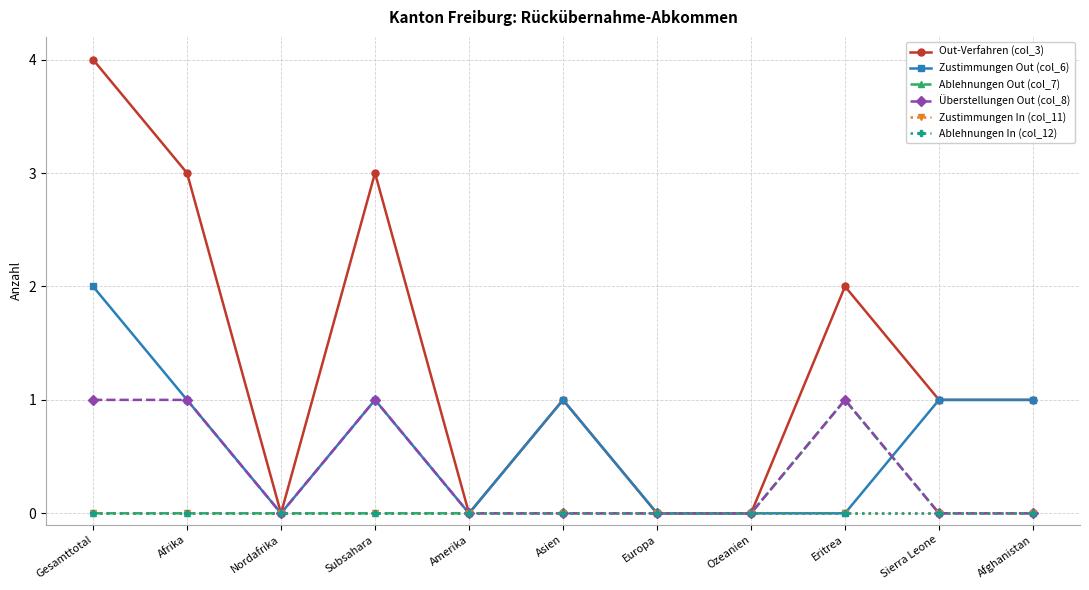

How many lines are shown in the chart?

6